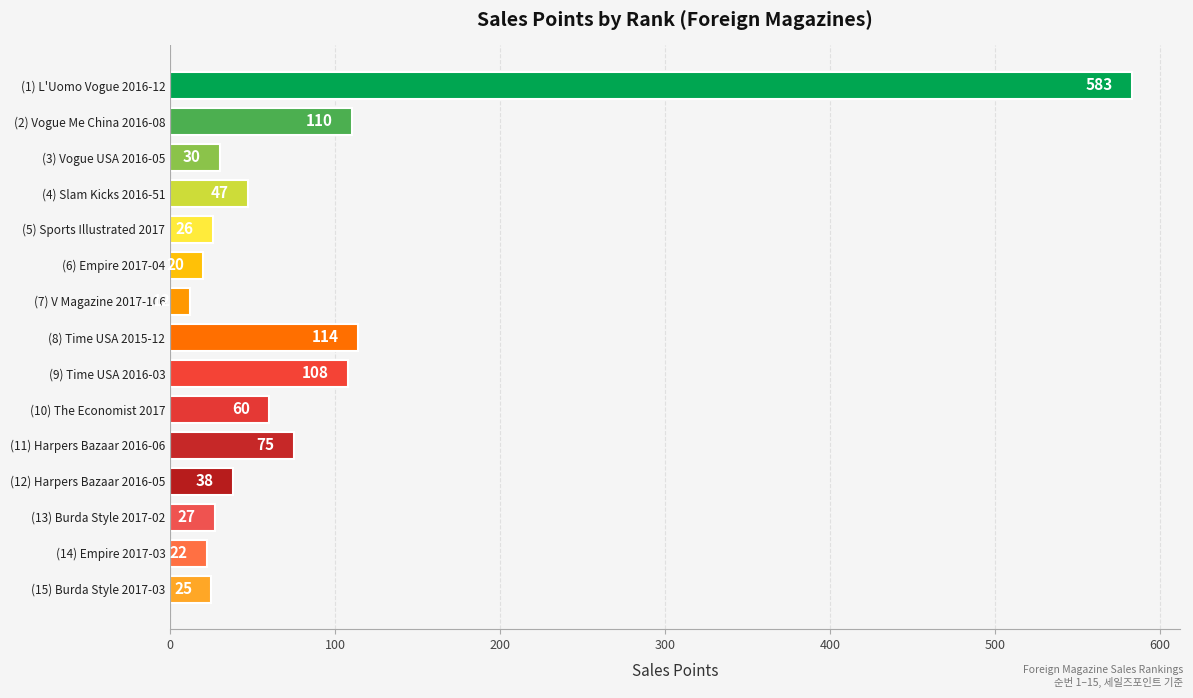

What is the change in value from (6) Empire 2017-04 to (8) Time USA 2015-12?

+94